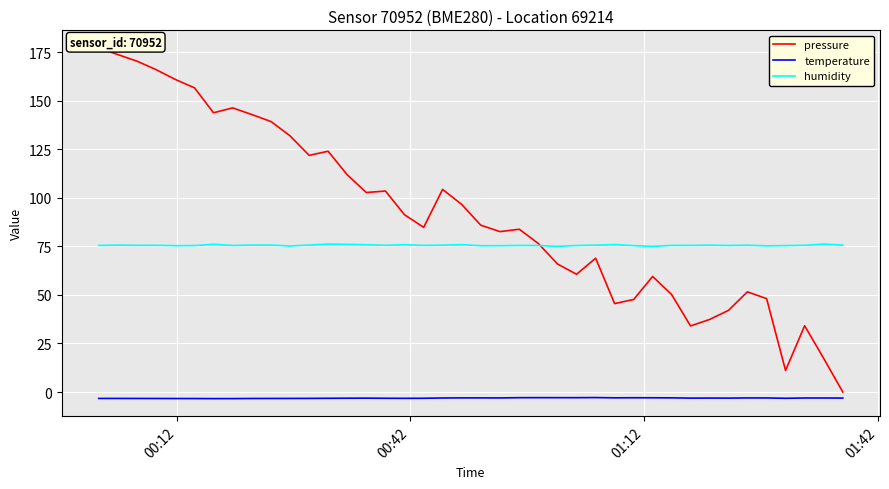

True or false: temperature and humidity cross at least once.

False